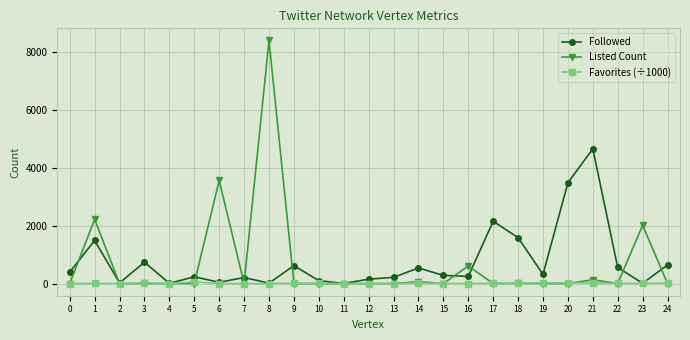

Is the value of Listed Count at 19 greater than the value of Followed at 21?

No